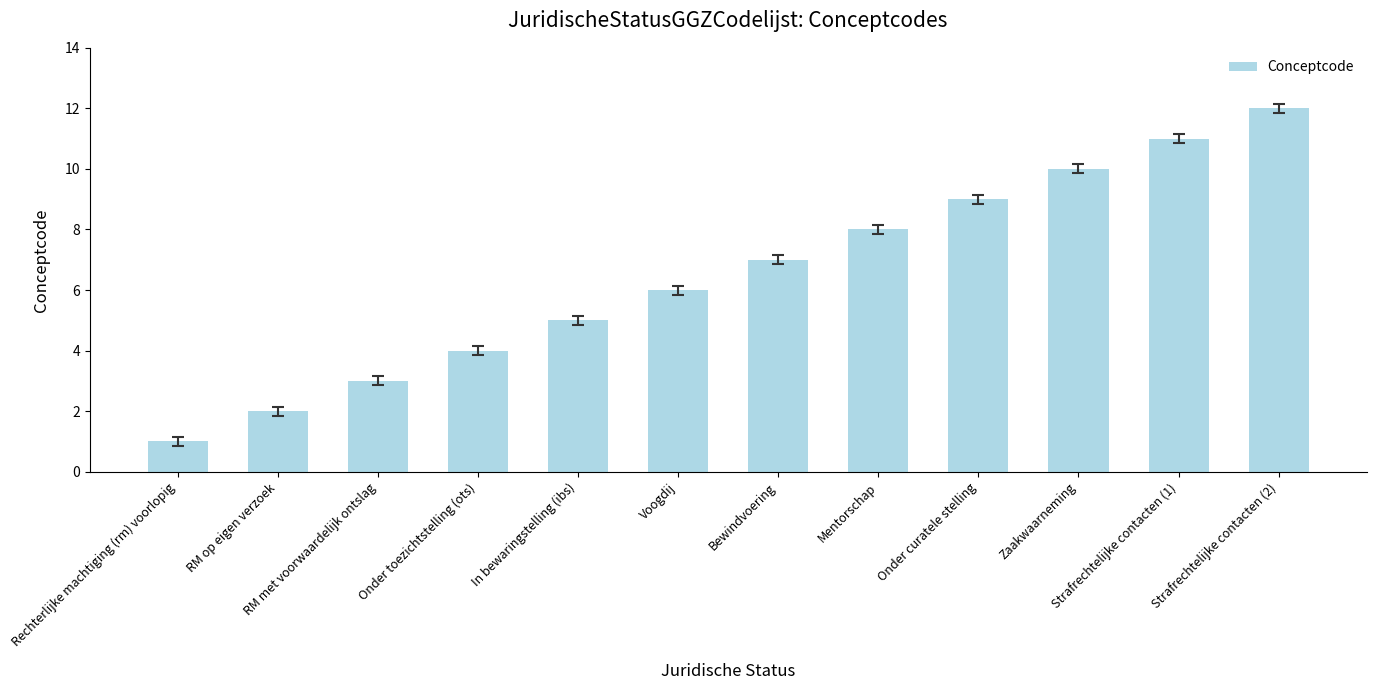

What is the change in value from RM op eigen verzoek to Voogdij?

+4